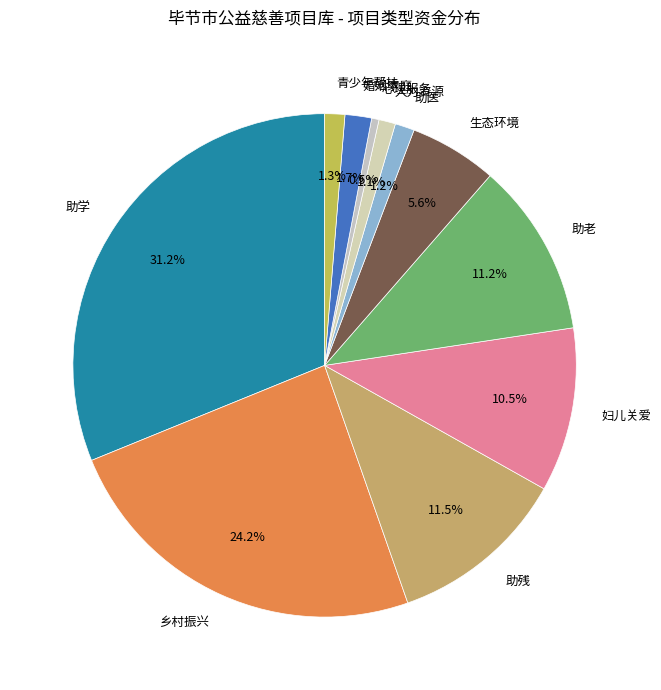

How much of the chart is everything except 心理服务?

99.5%